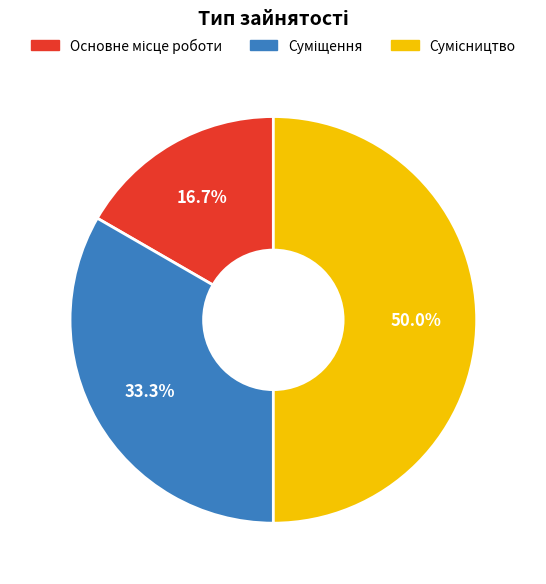

Between Сумісництво and Основне місце роботи, which is larger?

Сумісництво